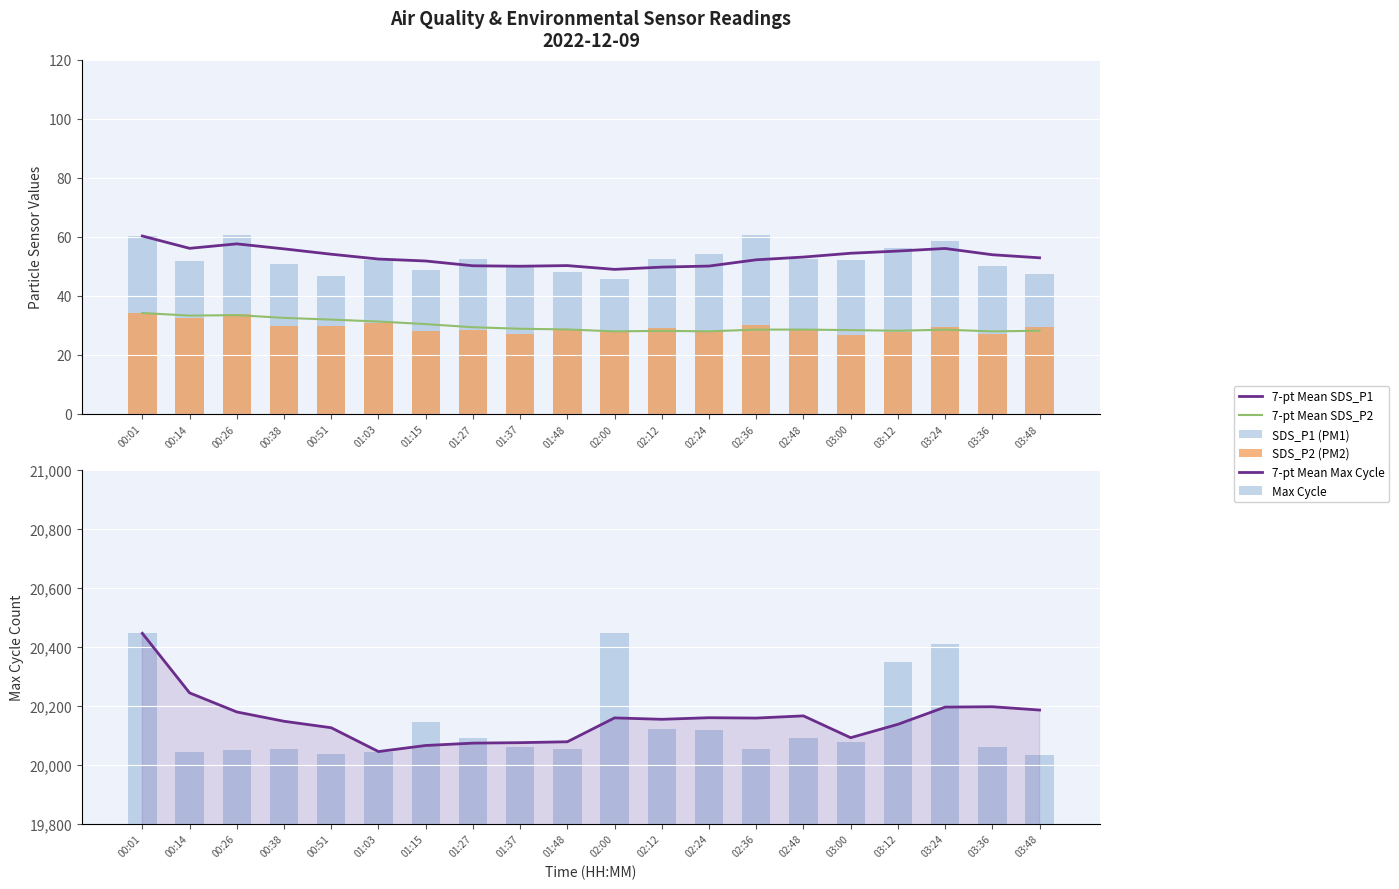

Which category has the highest value in the SDS_P1 (PM1) series?

02:36